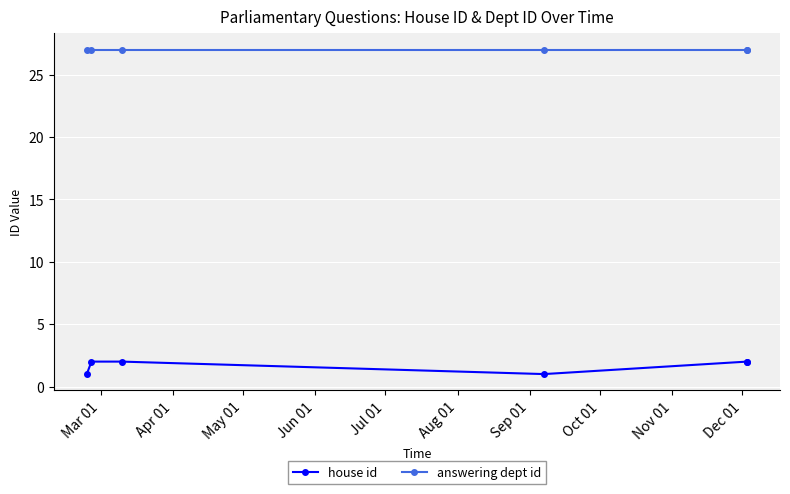

Is it true that answering dept id equals 27 at Mar 01?

True